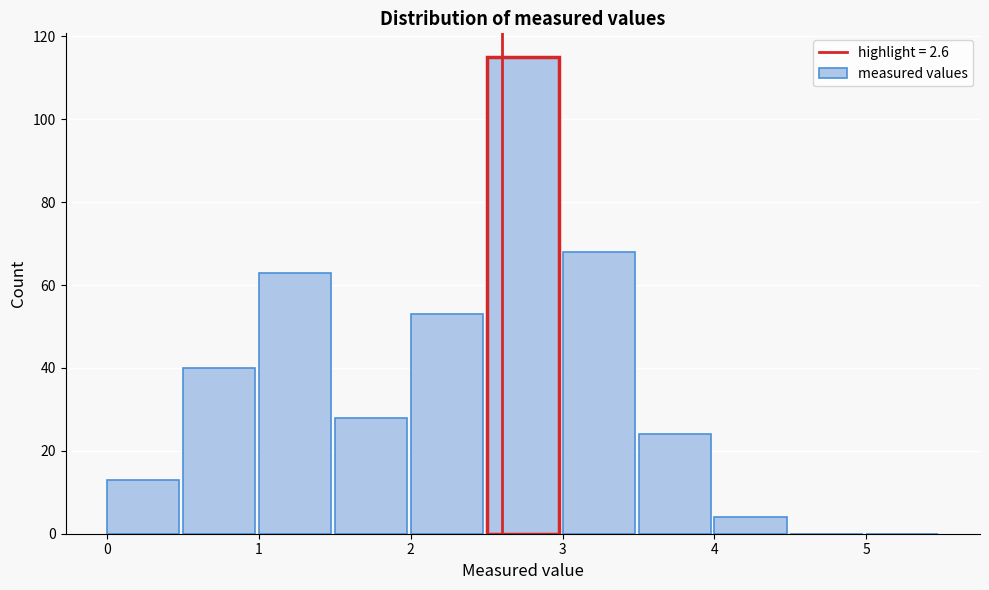

Which range on the x-axis has the tallest bar?

2.5 to 3.0